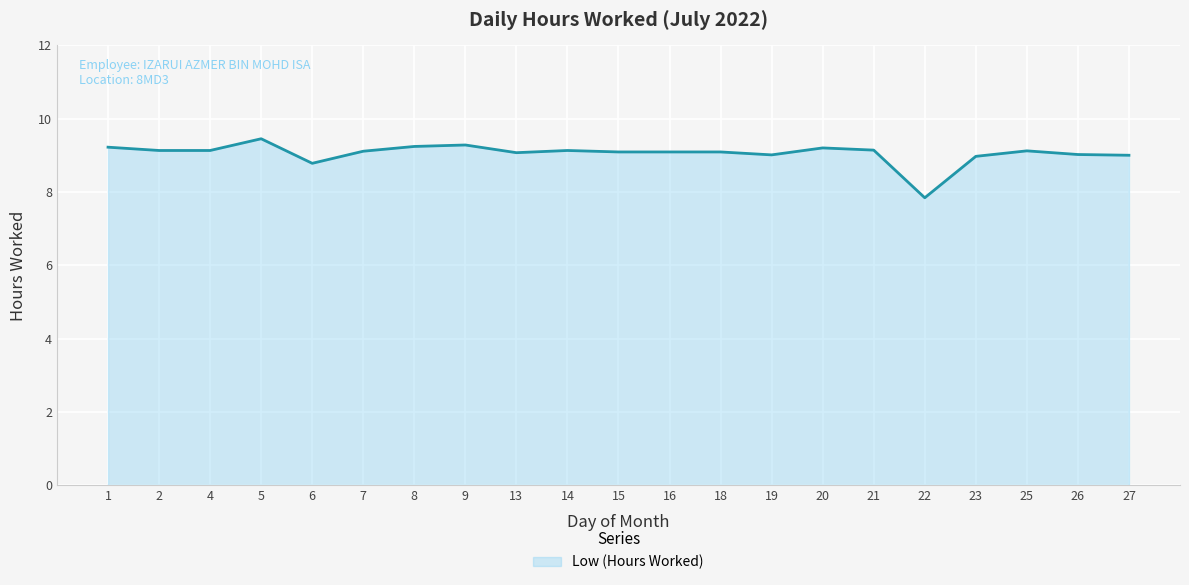

True or false: there are more than 0 points higher than both neighbors.

True